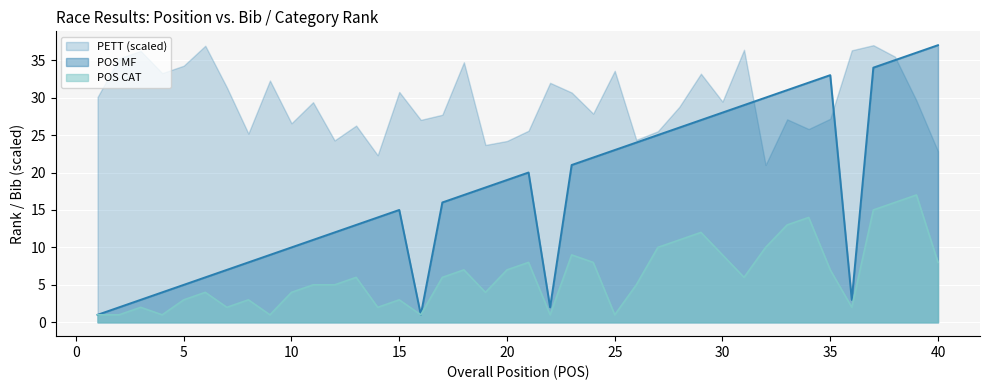

List the series in order of their overall mean, highest first.

PETT (scaled), POS MF, POS CAT